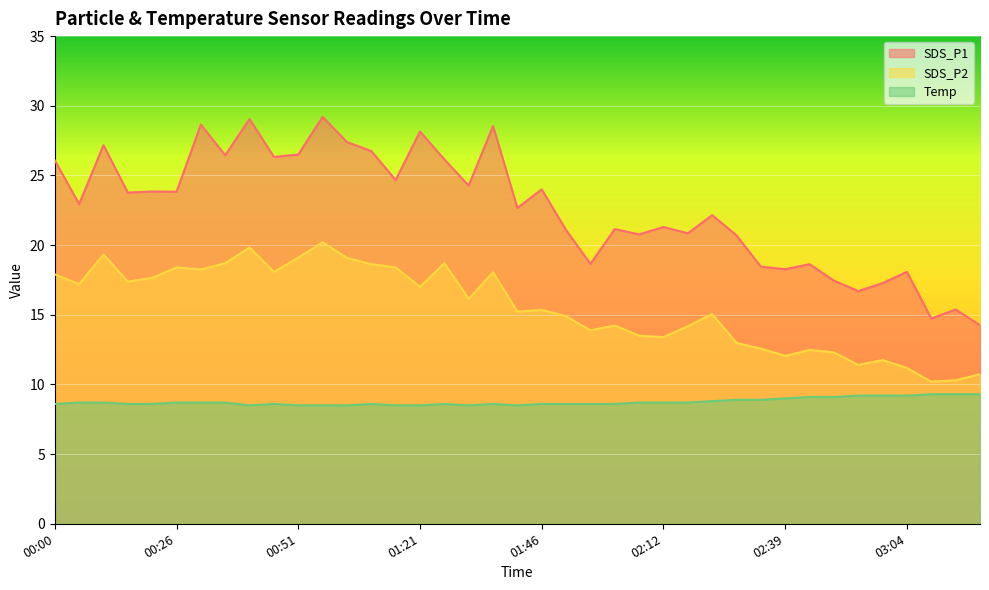

True or false: SDS_P1 and Temp intersect in this chart.

False